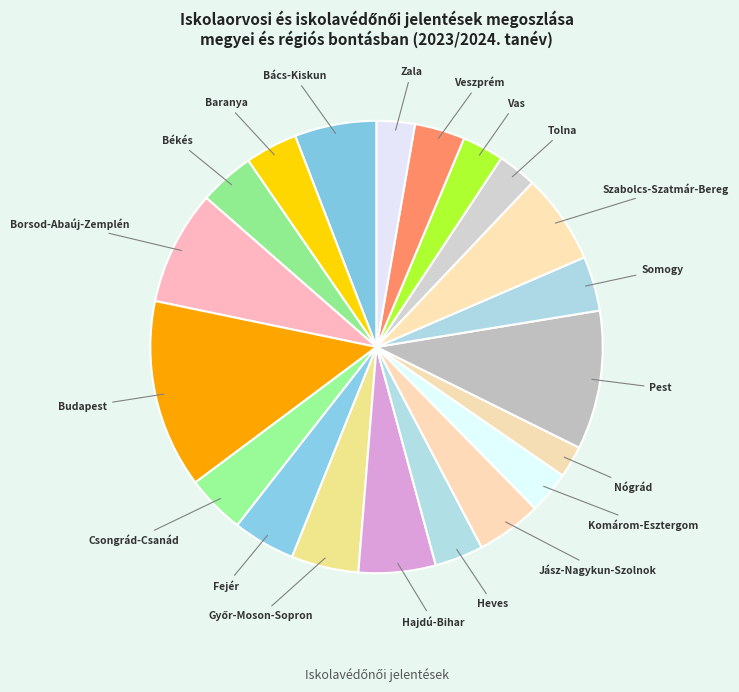

How many slices are in this pie chart?

20